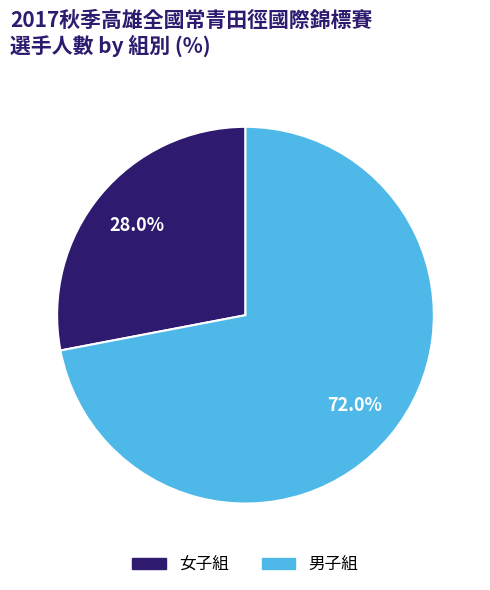

What is the largest slice in the pie chart?

男子組